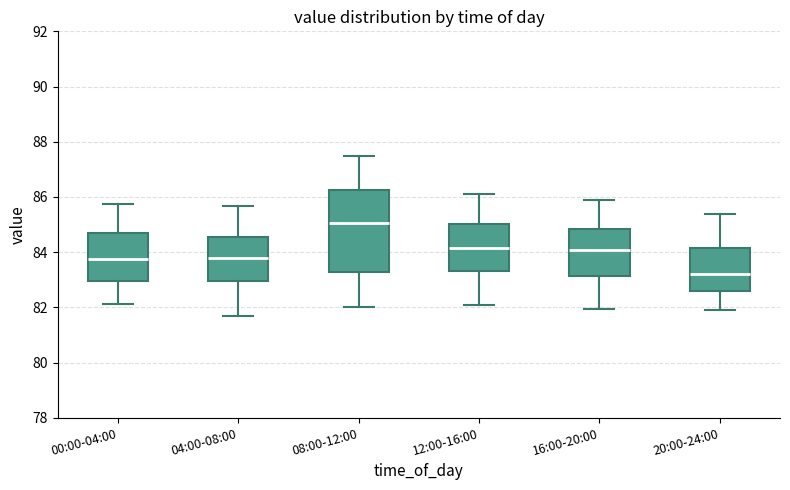

Reading left to right, read every box against the y-axis: the position of its median line, the range the box covers, and the ends of its whiskers. The values are not printed on the chart, so give them approximately, as read against the axis.

00:00-04:00: median 83.8, box 83.0 to 84.6, whiskers 82.2 to 85.8
04:00-08:00: median 83.8, box 83.0 to 84.6, whiskers 81.6 to 85.6
08:00-12:00: median 85.0, box 83.2 to 86.2, whiskers 82.0 to 87.4
12:00-16:00: median 84.2, box 83.4 to 85.0, whiskers 82.2 to 86.0
16:00-20:00: median 84.0, box 83.2 to 84.8, whiskers 82.0 to 85.8
20:00-24:00: median 83.2, box 82.6 to 84.2, whiskers 82.0 to 85.4